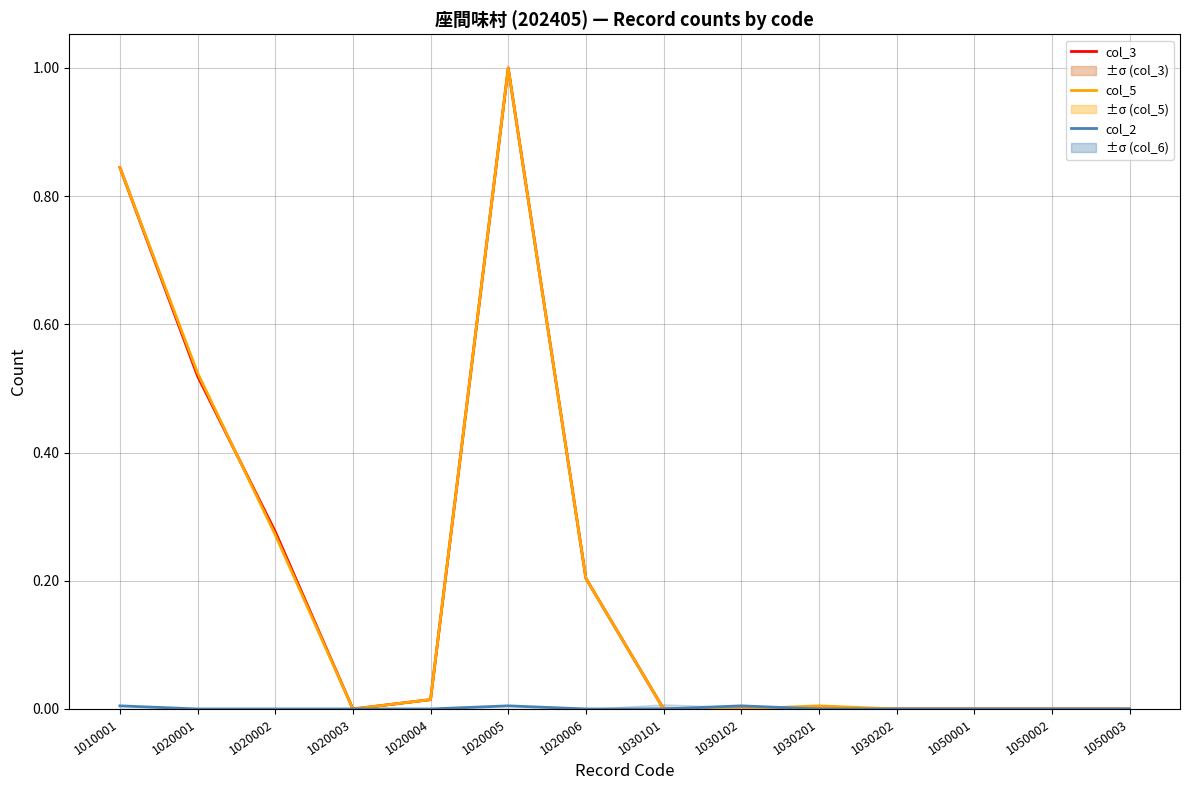

What is the greatest value displayed?

1.0